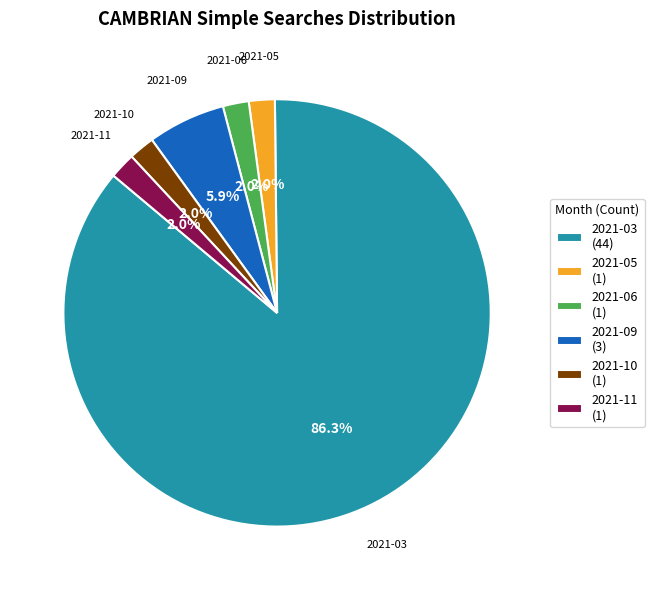

To the nearest percent, what is the difference between the 2021-03 and 2021-06 slice percentages?

84%